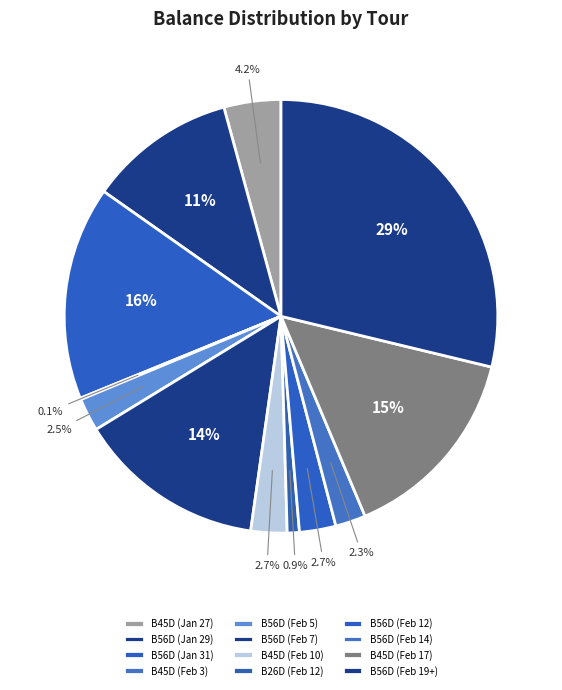

Count the number of slices in the pie.

12